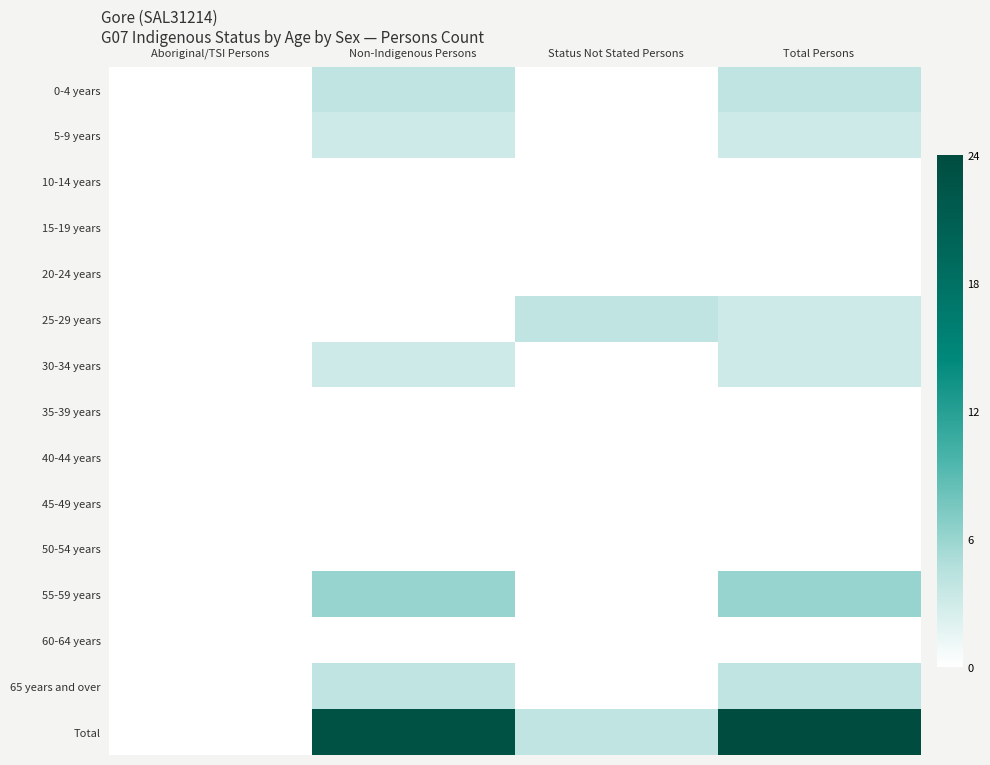

At how many categories does at least one series exceed 5?

2